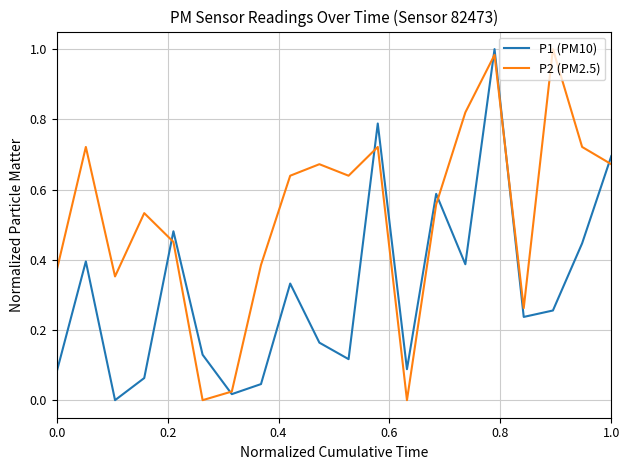

How many positive values does the P1 (PM10) series have?

19